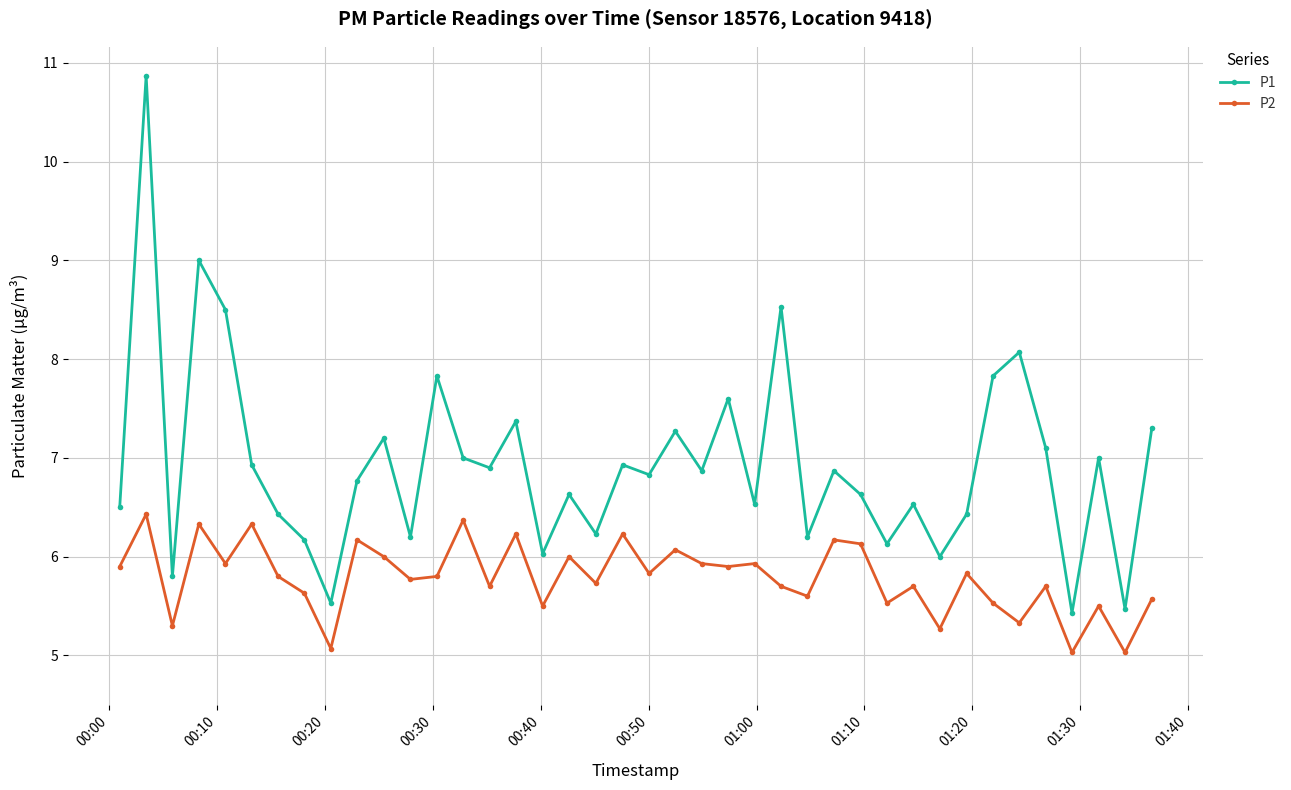

Which series has the largest range (max minus min)?

P1